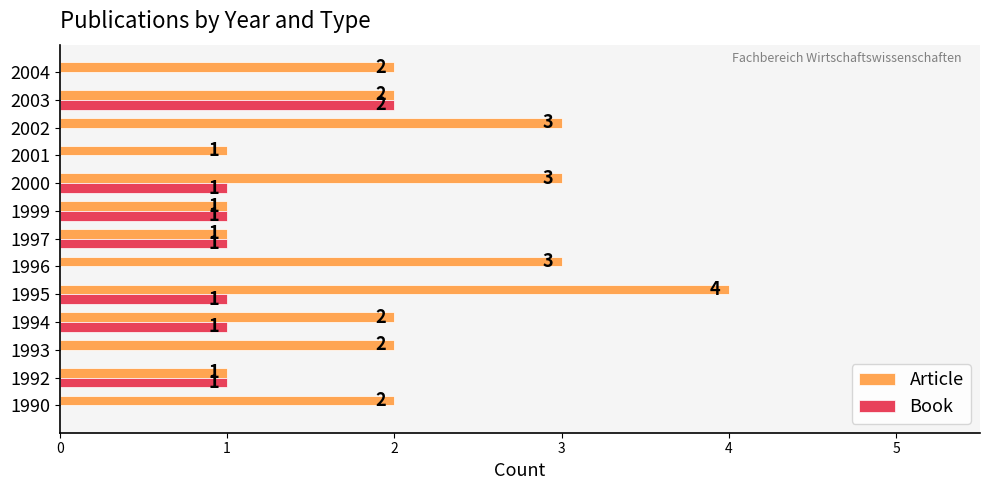

What is the sum of all Book values?

8